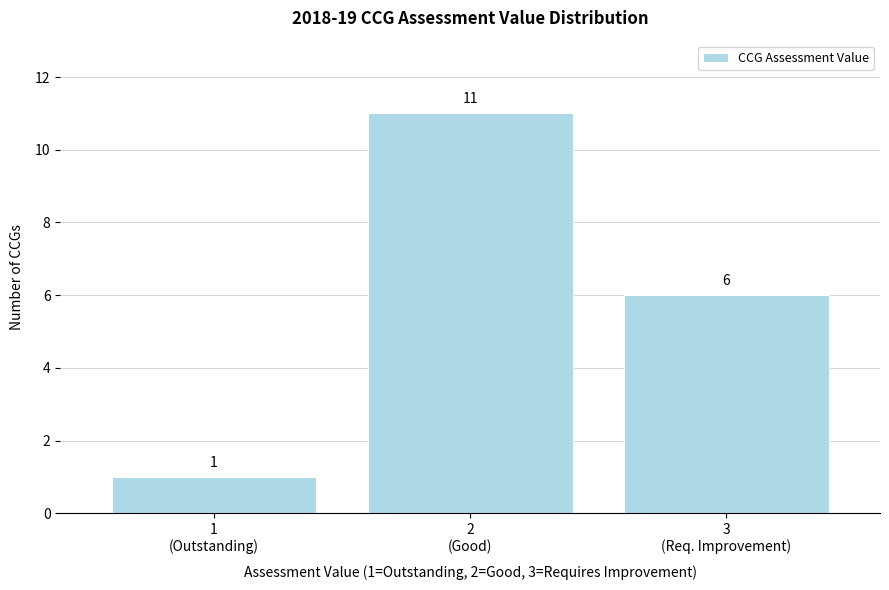

What is the greatest value displayed?

11